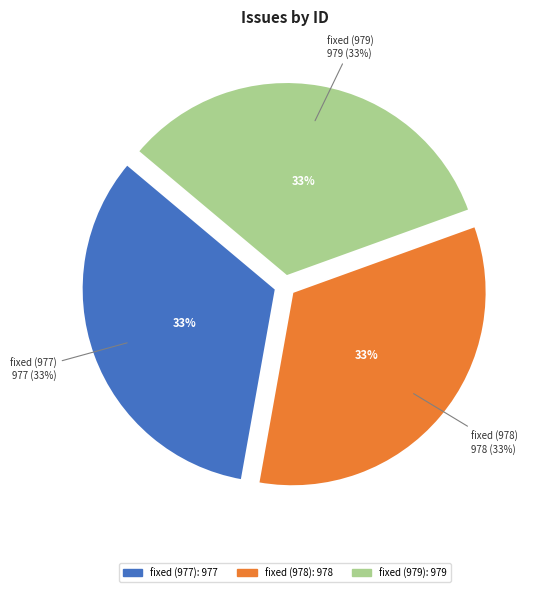

Does fixed (978) represent more than half of the total?

No